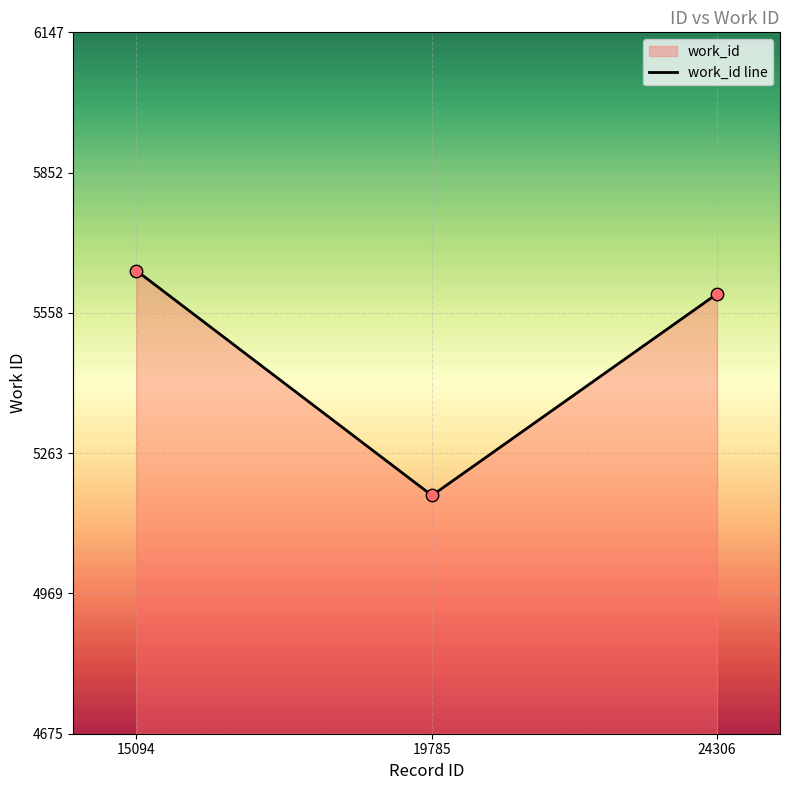

What is the change in value from 19785 to 24306?

+423